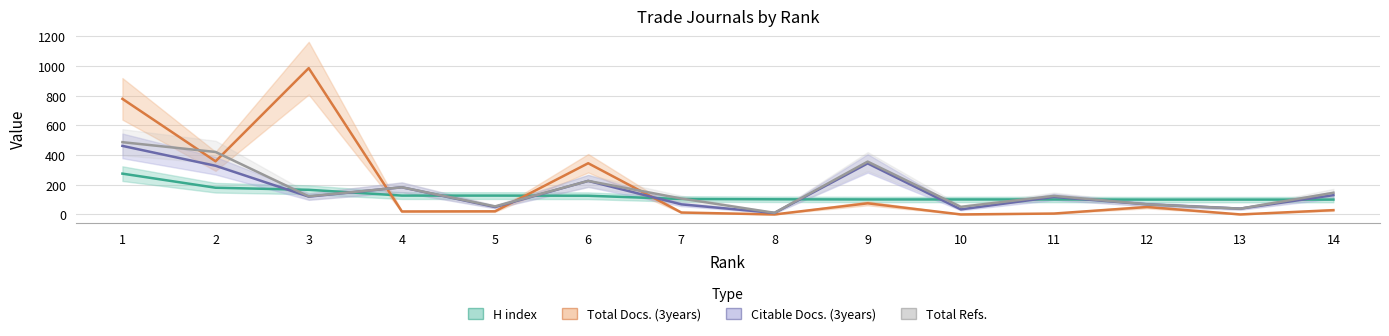

What is the highest value of the Total Refs. series?

487